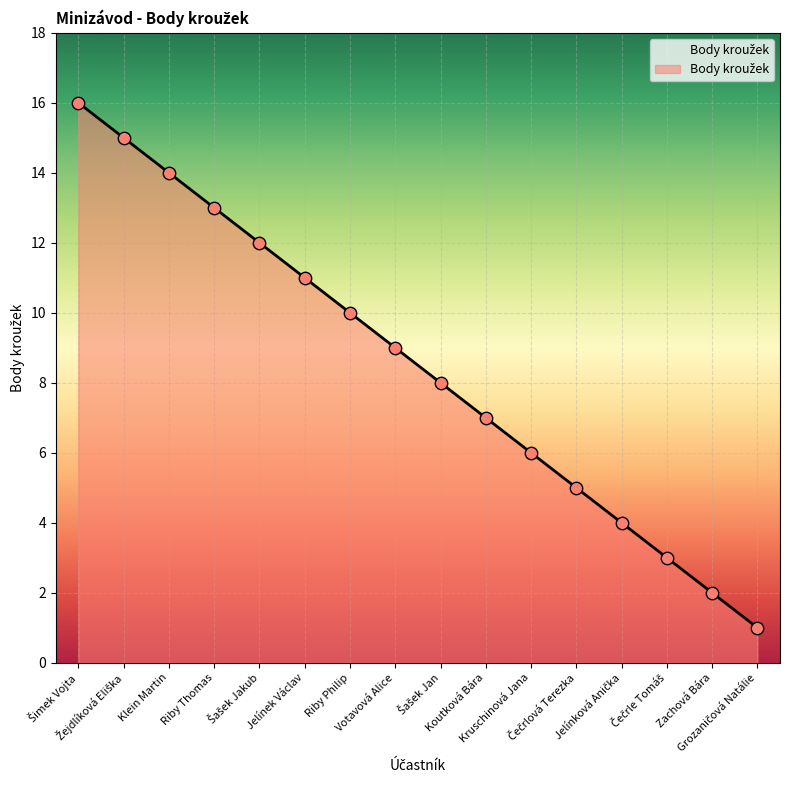

Between Riby Philip and Zachová Bára, which is larger?

Riby Philip